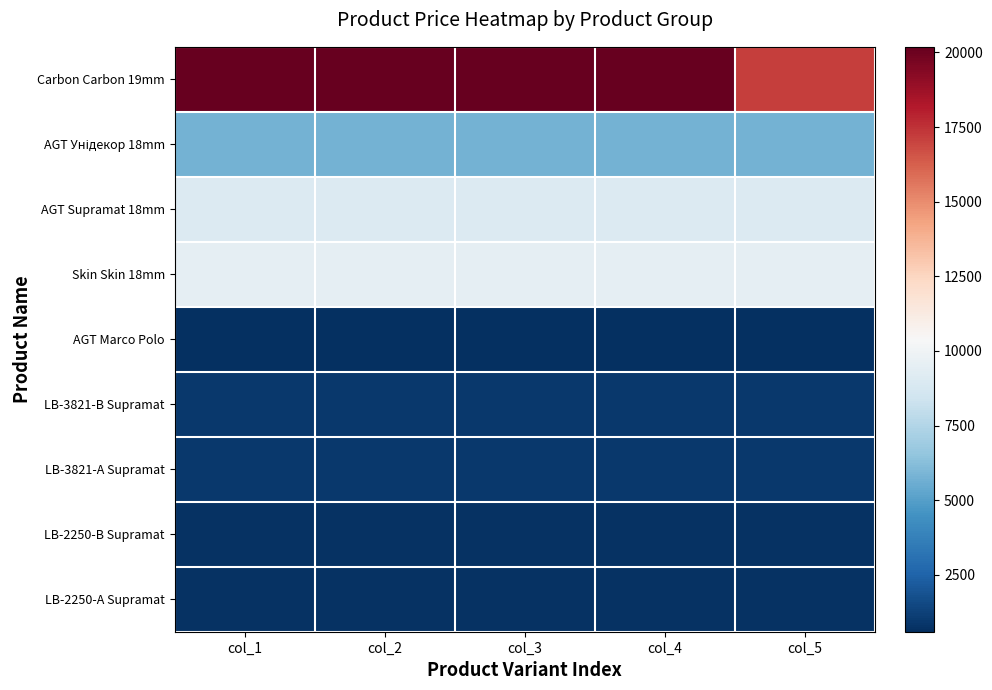

Between col_1 and col_4, which series saw the biggest shift?

Carbon Carbon 19mm